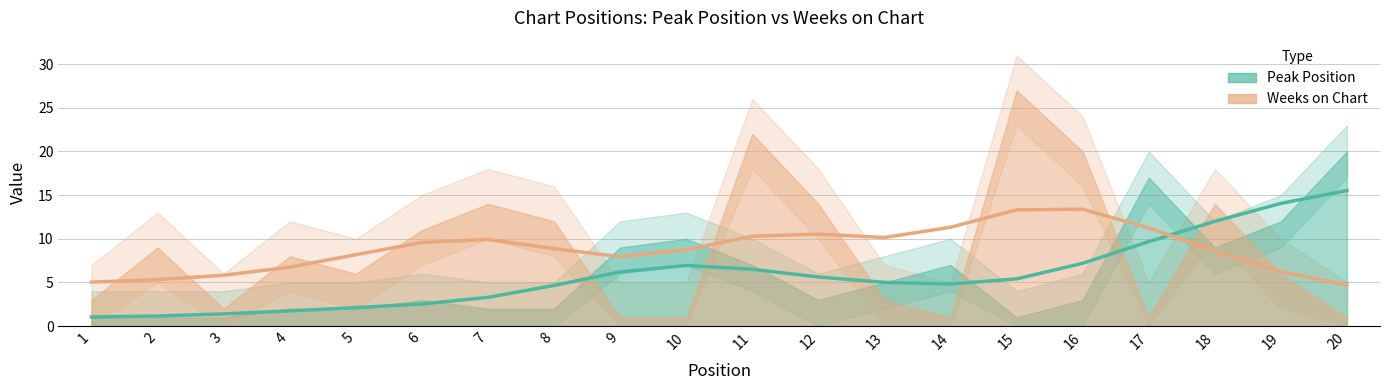

Rank the series by their average value, from lowest to highest.

Peak Position, Weeks on Chart